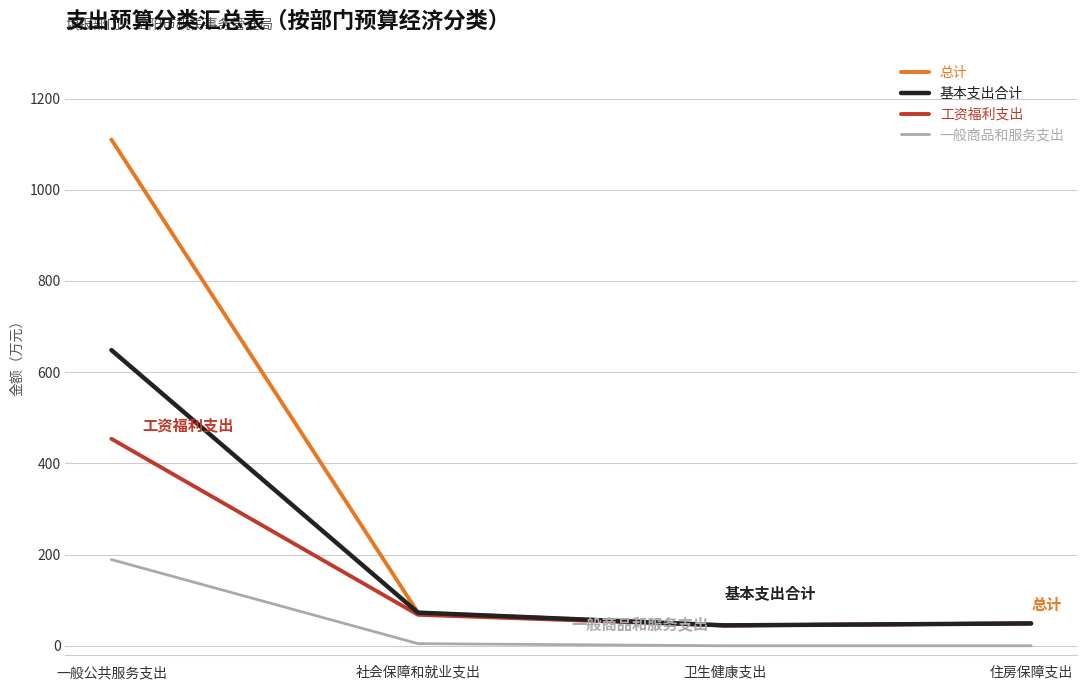

True or false: 一般商品和服务支出 and 总计 cross at least once.

False